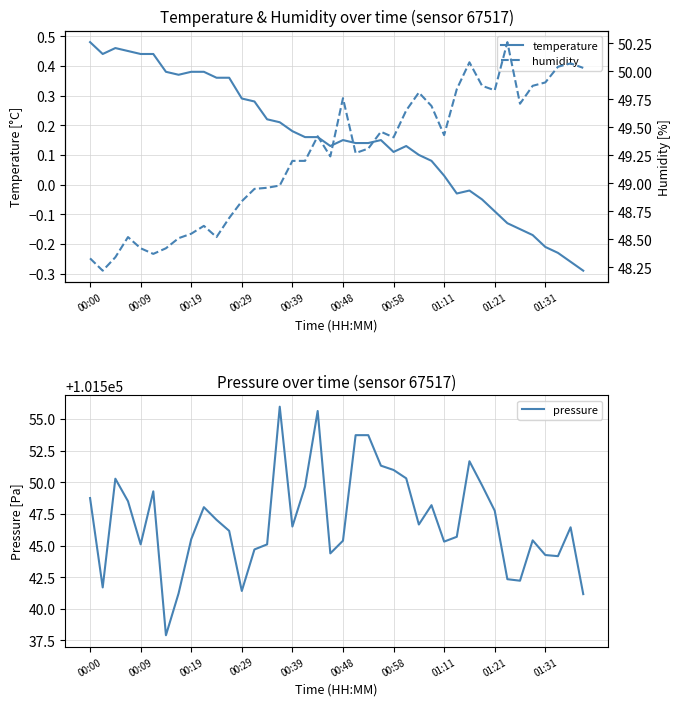

Rank the series by their maximum value, from lowest to highest.

temperature, humidity, pressure